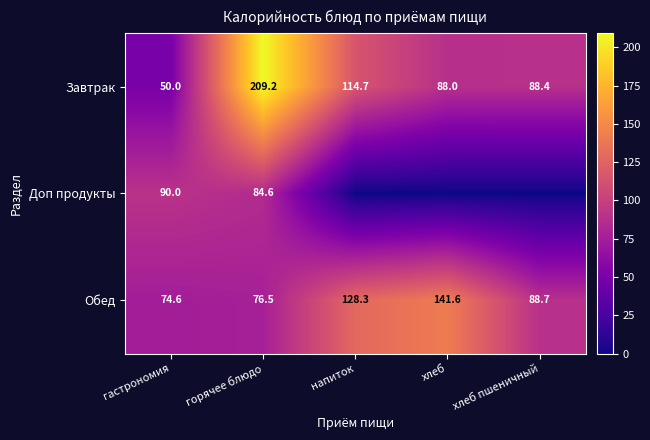

At which category is the sum across all series the highest?

горячее блюдо